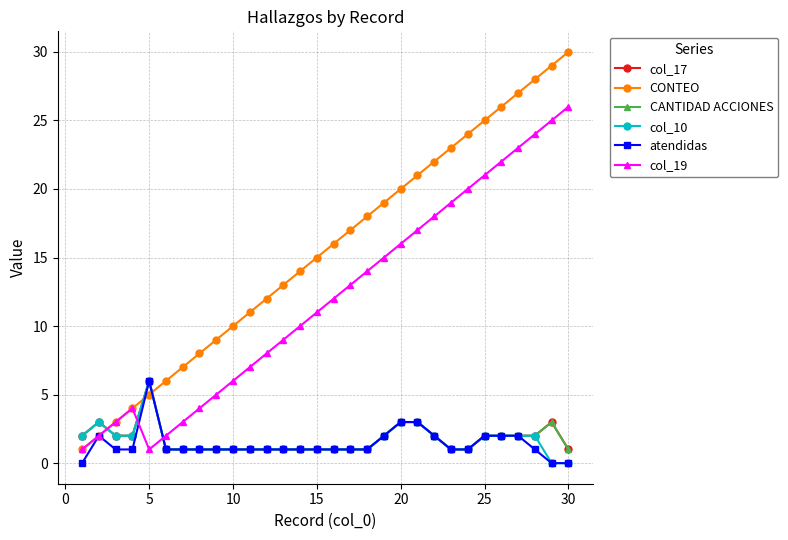

Is this an area chart (filled region under the line)?

No